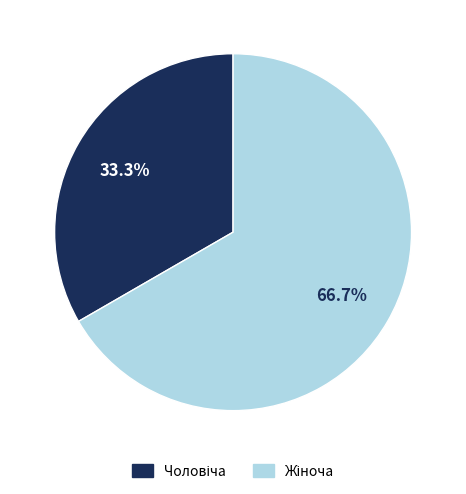

What is the smallest slice in the pie chart?

Чоловіча